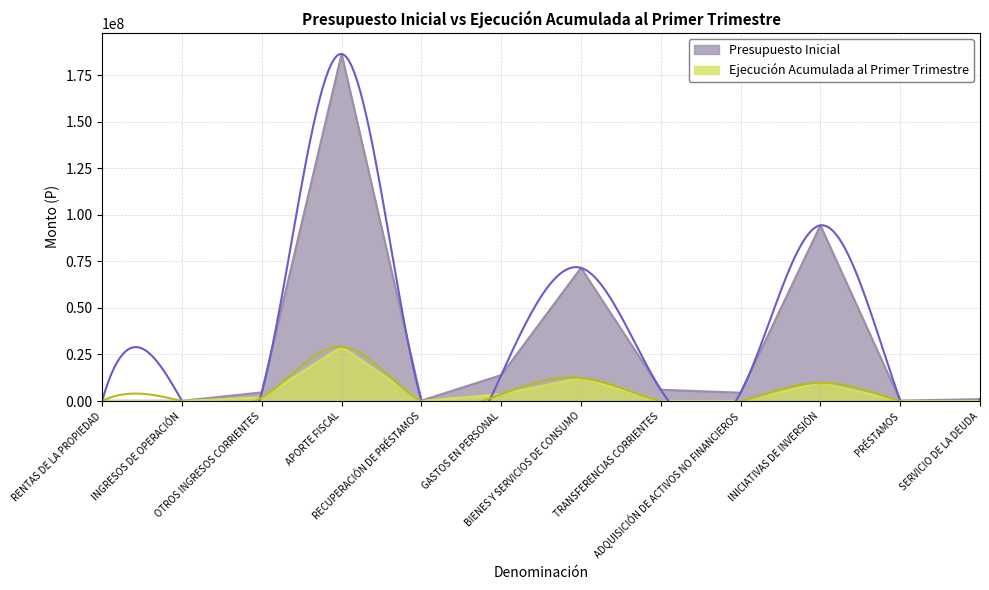

What is the sum of the Presupuesto Inicial values at RECUPERACIÓN DE PRÉSTAMOS and SERVICIO DE LA DEUDA?

1239799